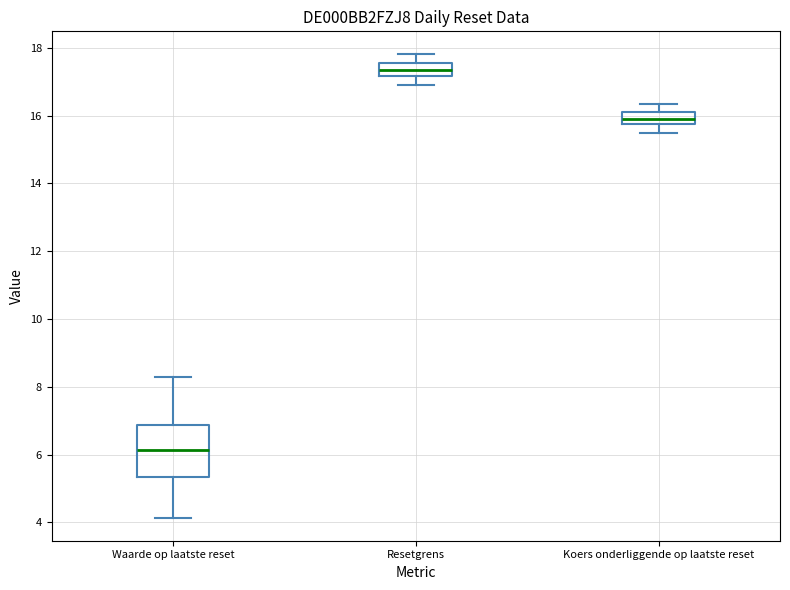

Reading left to right, transcribe this box plot: for each box, give where its median line is, the range the box spans, and where its two whiskers end, as read against the y-axis. The values are not printed on the chart, so give them approximately, as read against the axis.

Waarde op laatste reset: median 6.2, box 5.4 to 6.8, whiskers 4.2 to 8.2
Resetgrens: median 17.4, box 17.2 to 17.6, whiskers 16.8 to 17.8
Koers onderliggende op laatste reset: median 16.0 (inside the box), box 15.8 to 16.0, whiskers 15.6 to 16.4